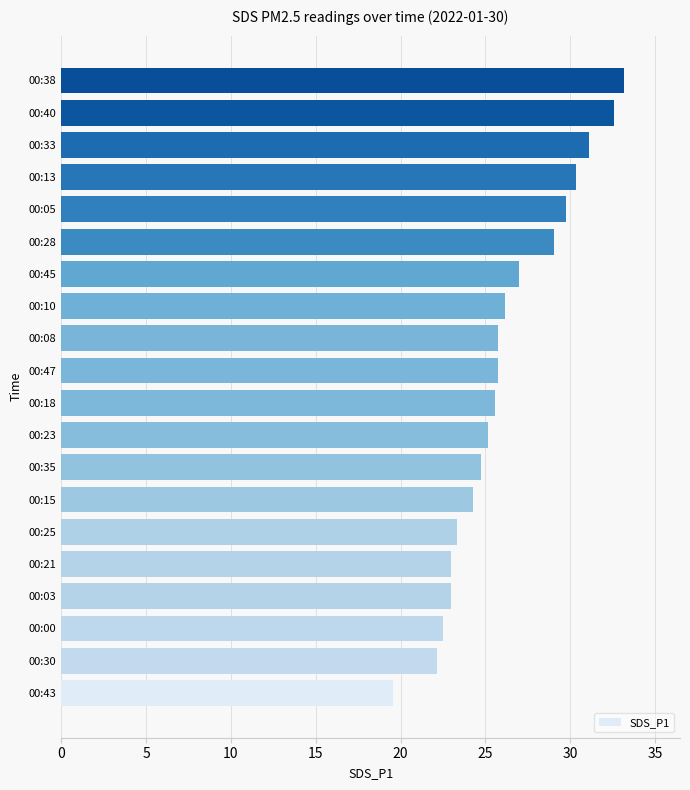

Does the chart contain stacked bars?

No